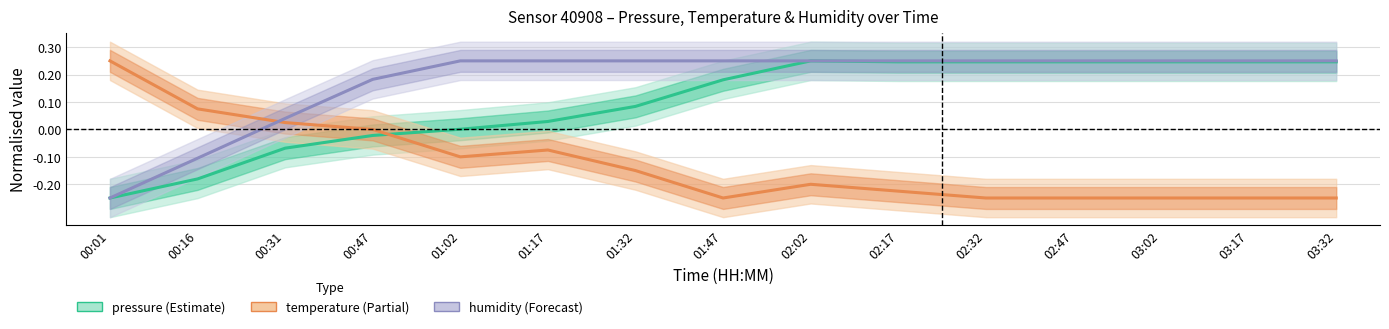

The value of temperature at 01:17 is -0.1. True or false?

False